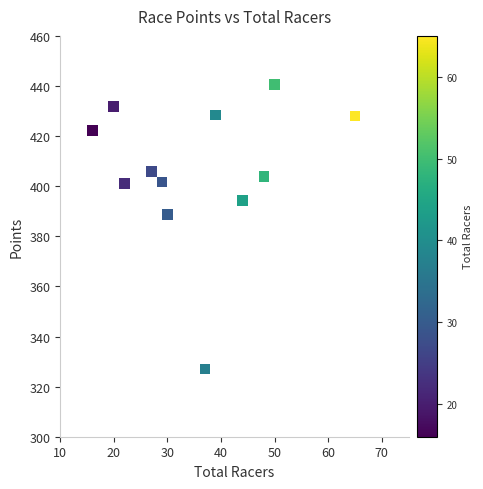

What Y value in the scatter plot is closest to 383?

388.6